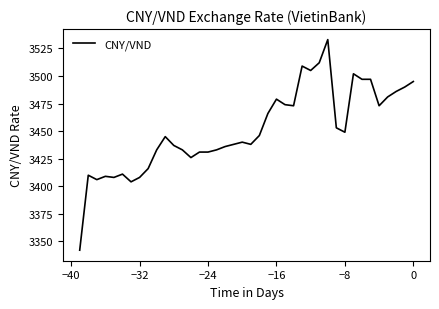

What is the smallest value displayed?

3342